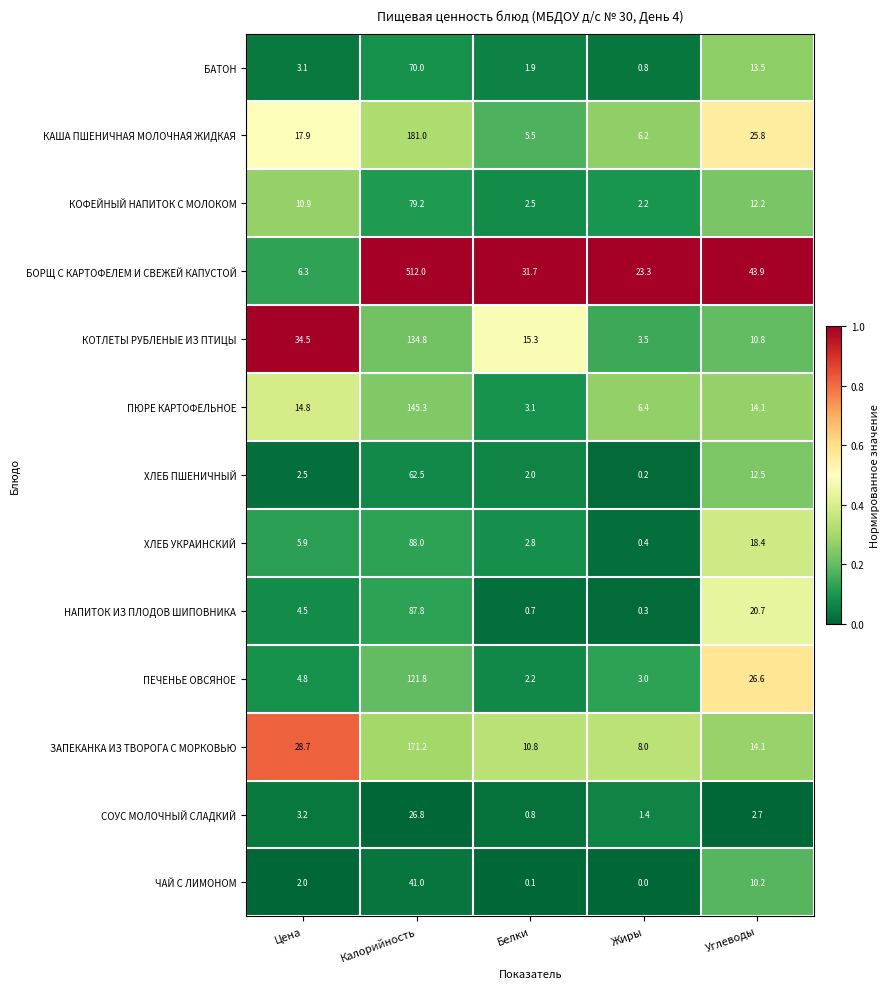

What is the total value across all series at Калорийность?

1721.4